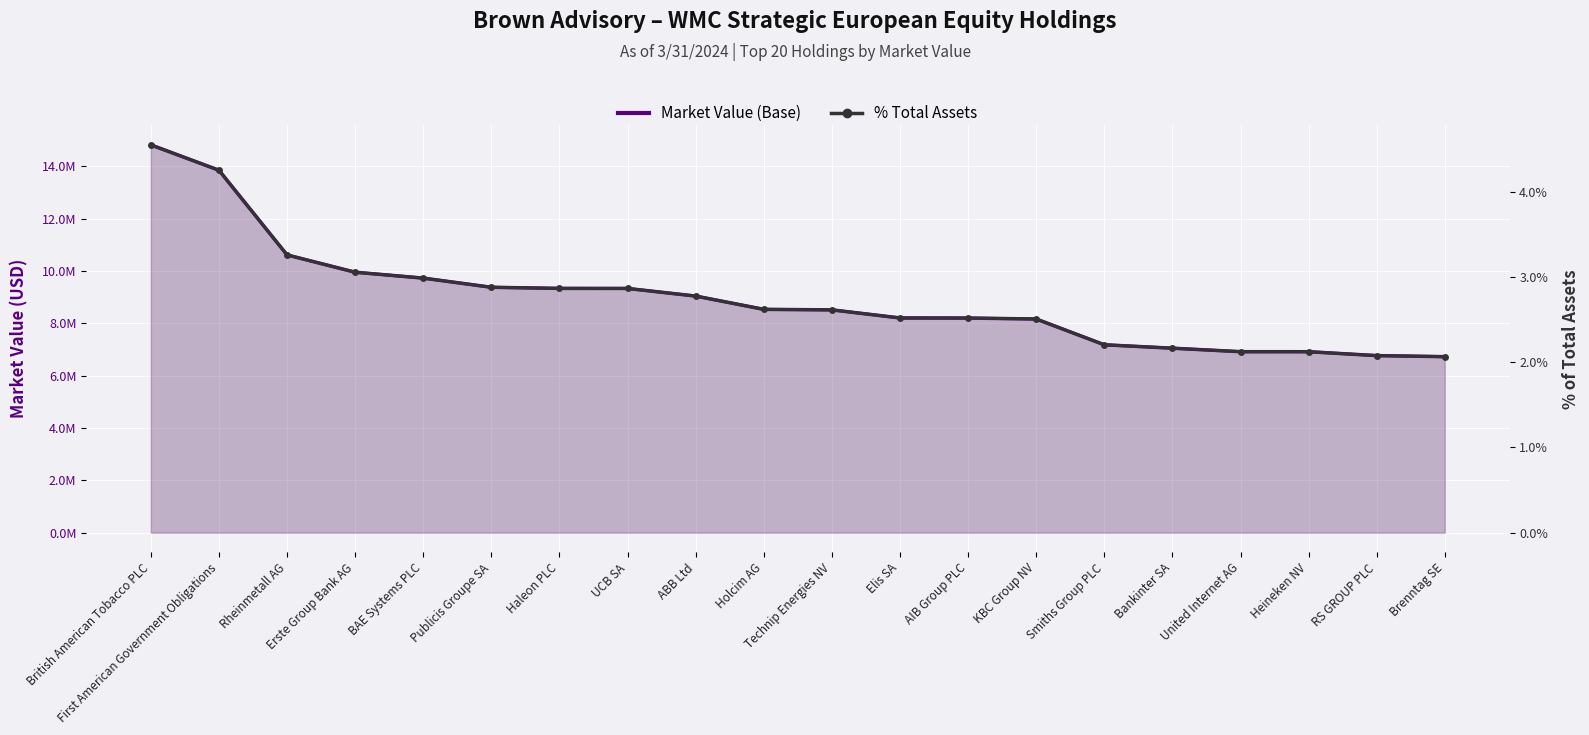

What is the difference between the highest and lowest values at Publicis Groupe SA?

9377535.5